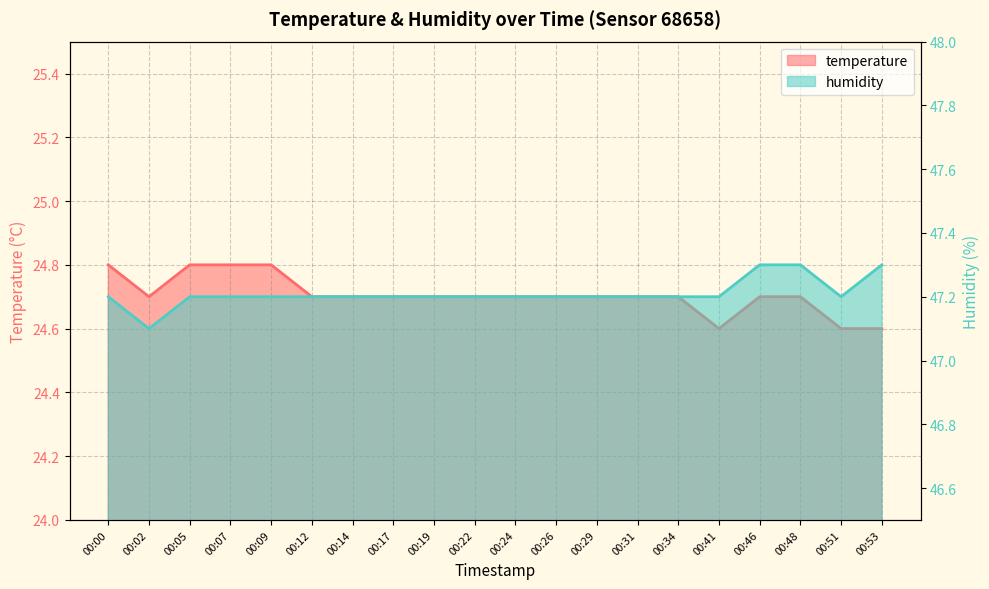

True or false: temperature and humidity cross at least once.

False